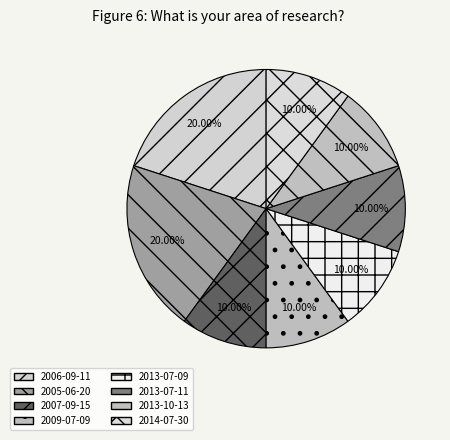

To the nearest percent, what is the difference between the 2006-09-11 and 2007-09-15 slice percentages?

10%